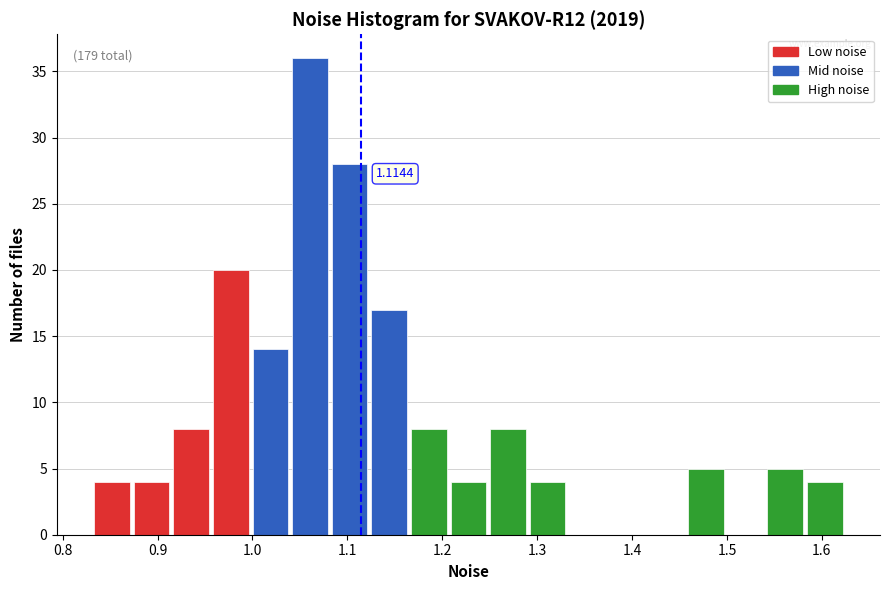

Which range on the x-axis has the tallest bar?

1.04 to 1.08